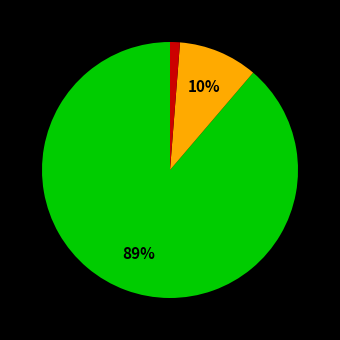

How many segments does this pie chart have?

3